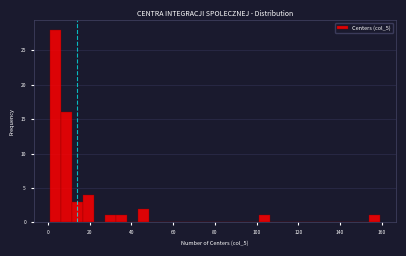

Around what value on the x-axis is the tallest bar? Give the approximate position of its centre, as read against the axis.

4